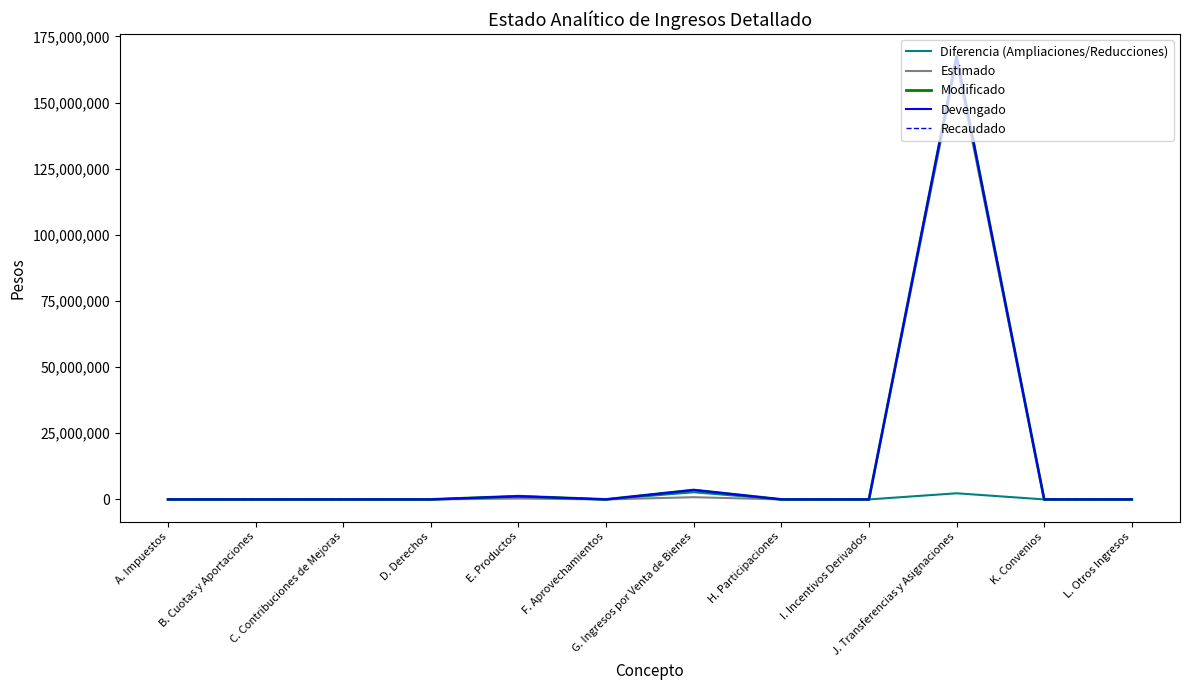

In Estimado, how many points are higher than both neighbors (excluding endpoints)?

3